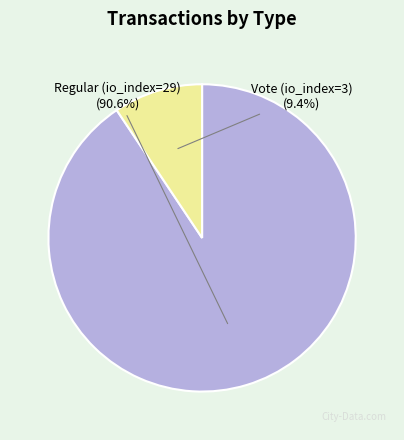

How many segments does this pie chart have?

2